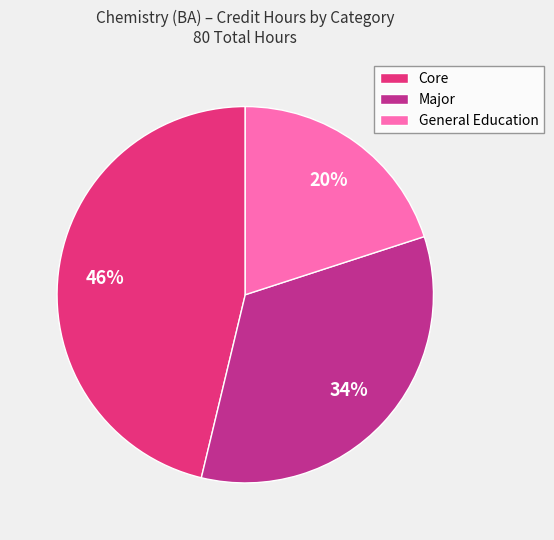

What percentage is the Major slice, to the nearest percent?

34%